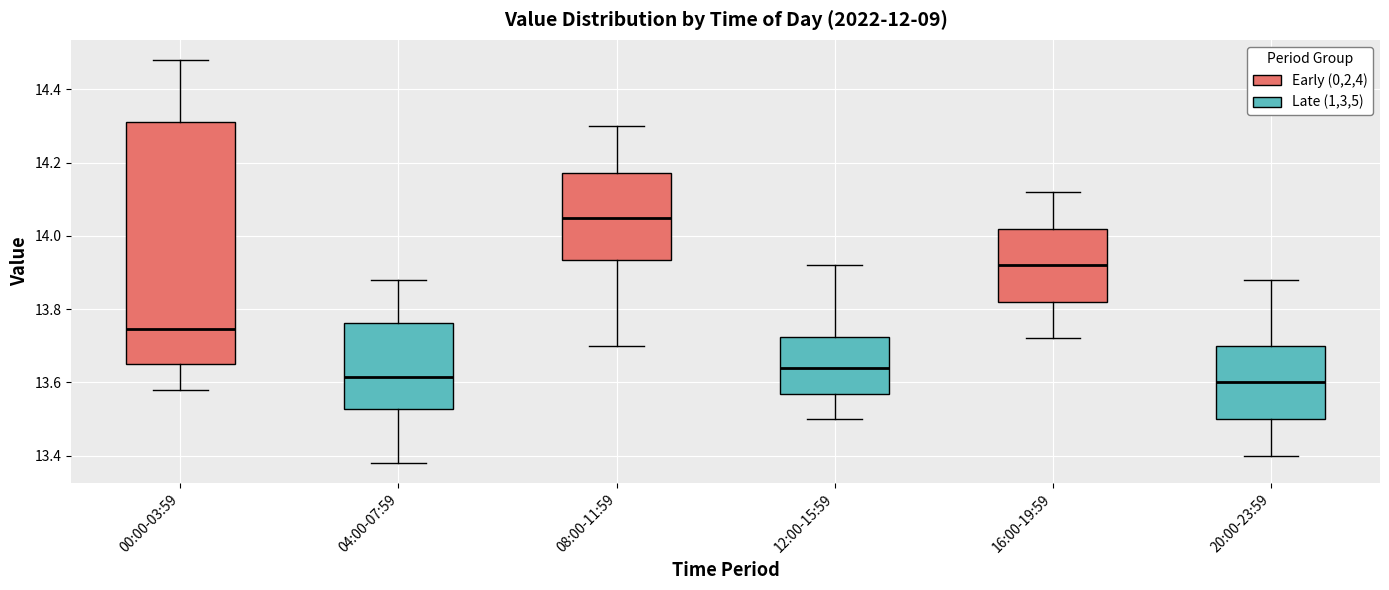

Reading left to right, transcribe this box plot: for each box, give where its median line is, the range the box spans, and where its two whiskers end, as read against the y-axis. The values are not printed on the chart, so give them approximately, as read against the axis.

00:00-03:59: median 13.74, box 13.66 to 14.32, whiskers 13.58 to 14.48
04:00-07:59: median 13.62, box 13.52 to 13.76, whiskers 13.38 to 13.88
08:00-11:59: median 14.06, box 13.94 to 14.18, whiskers 13.70 to 14.30
12:00-15:59: median 13.64, box 13.56 to 13.72, whiskers 13.50 to 13.92
16:00-19:59: median 13.92, box 13.82 to 14.02, whiskers 13.72 to 14.12
20:00-23:59: median 13.60, box 13.50 to 13.70, whiskers 13.40 to 13.88